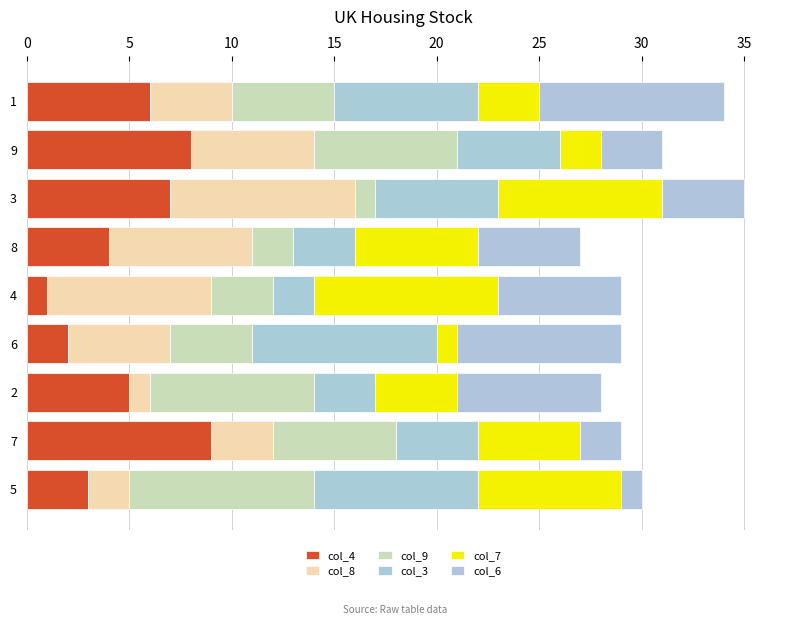

How many categories are shown in the chart?

9